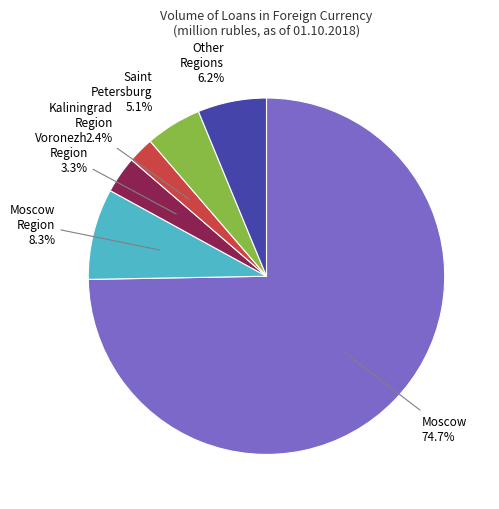

Between Other Regions and Moscow Region, which is larger?

Moscow Region